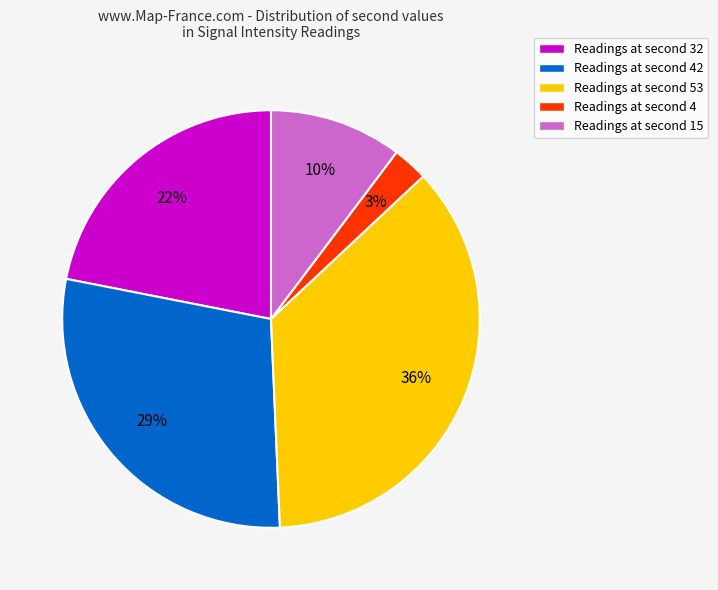

What is the largest slice in the pie chart?

Readings at second 53